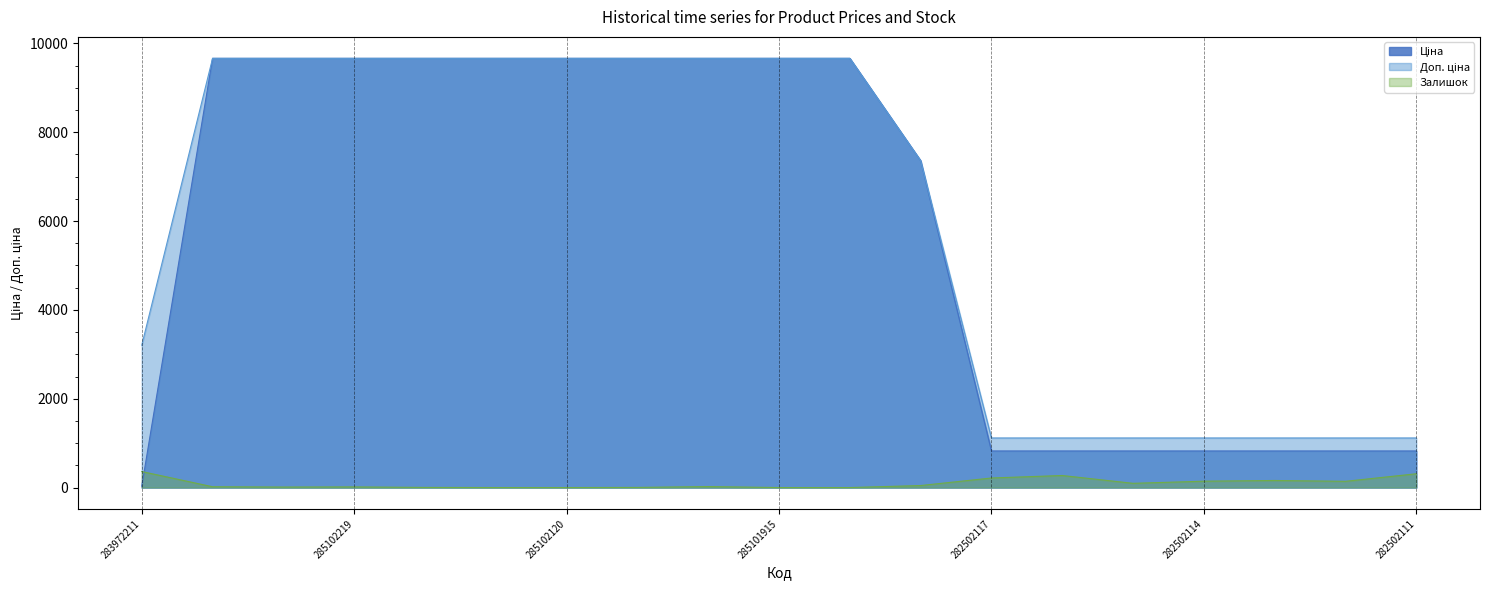

Between 285101913 and 282502112, which series saw the biggest shift?

Ціна